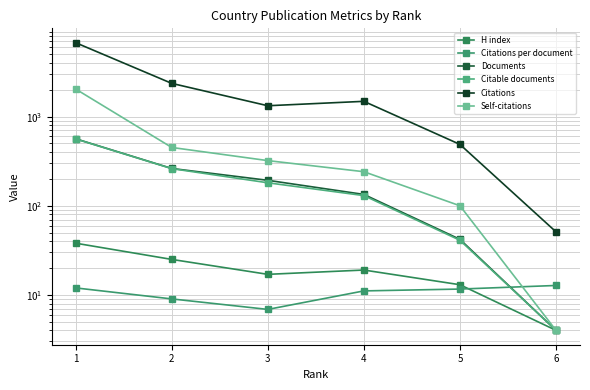

How many values in the Citations per document series exceed 11?

4